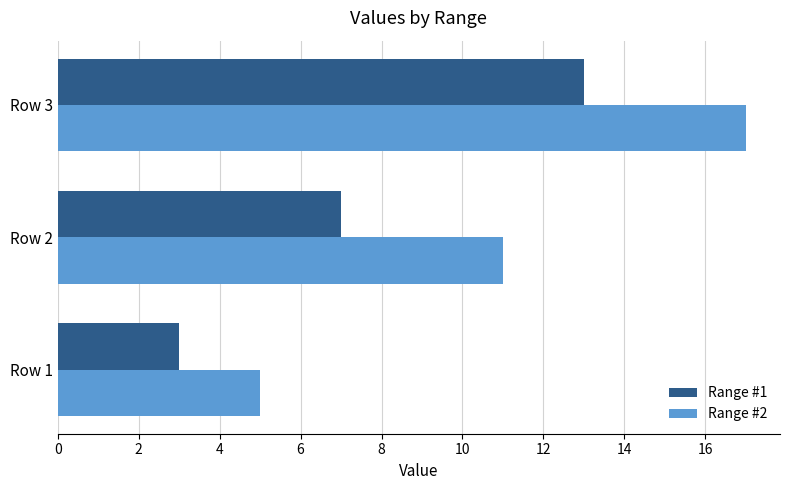

What is the sum of all Range #1 values?

23